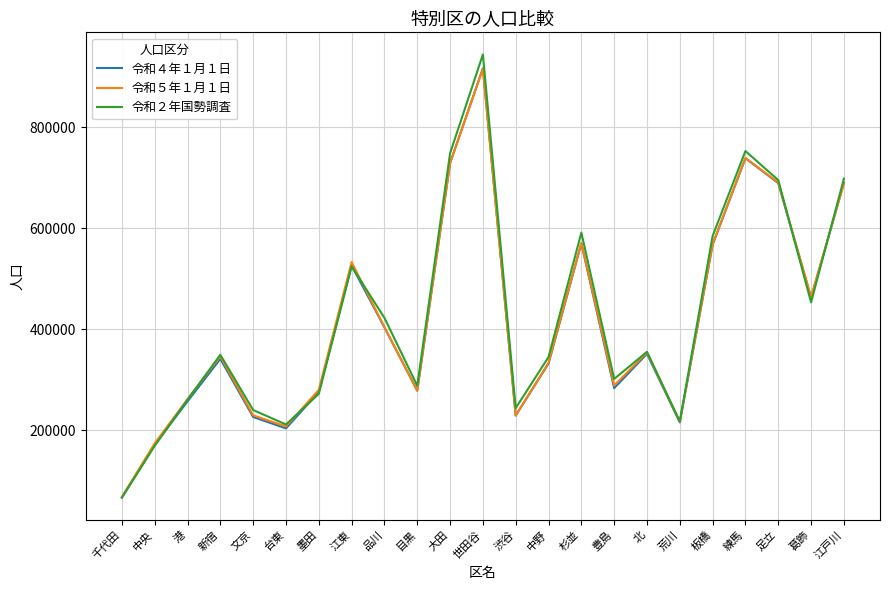

Which label corresponds to the smallest value in the chart?

千代田